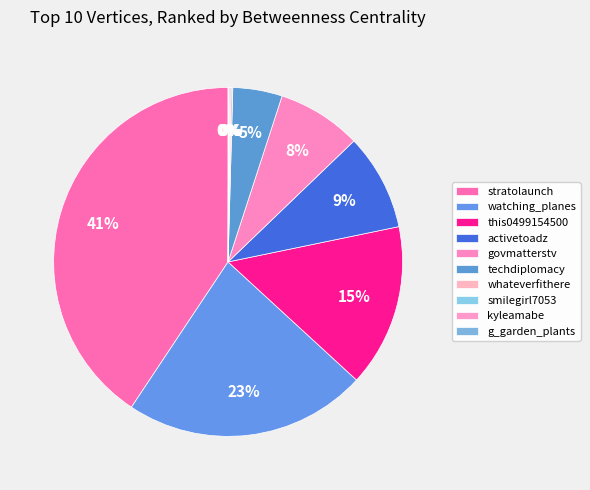

Which slice is the largest?

stratolaunch